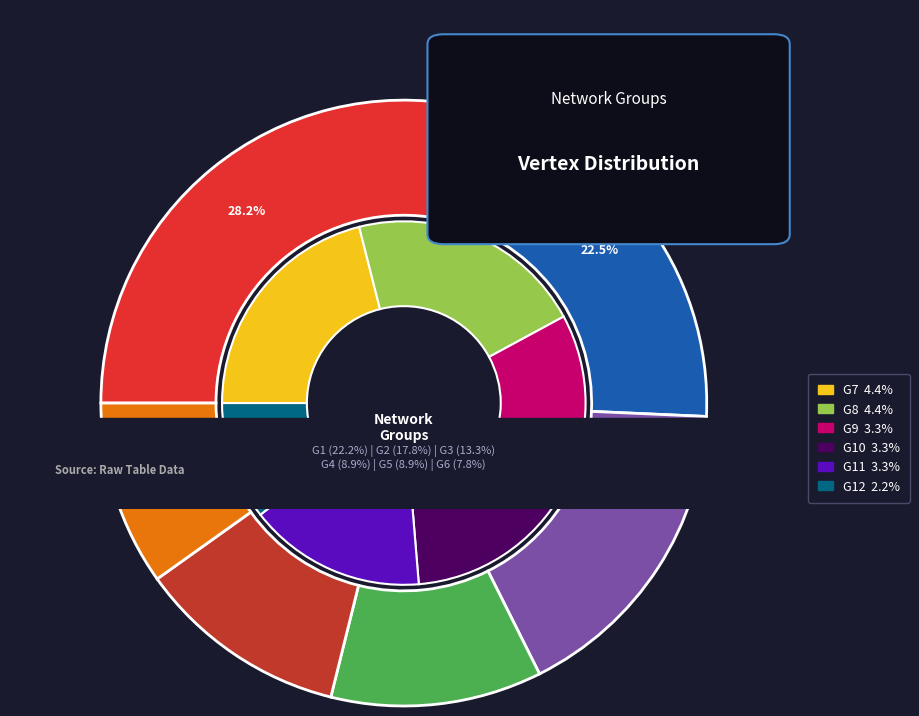

What percentage is the G7 slice, to the nearest percent?

4%